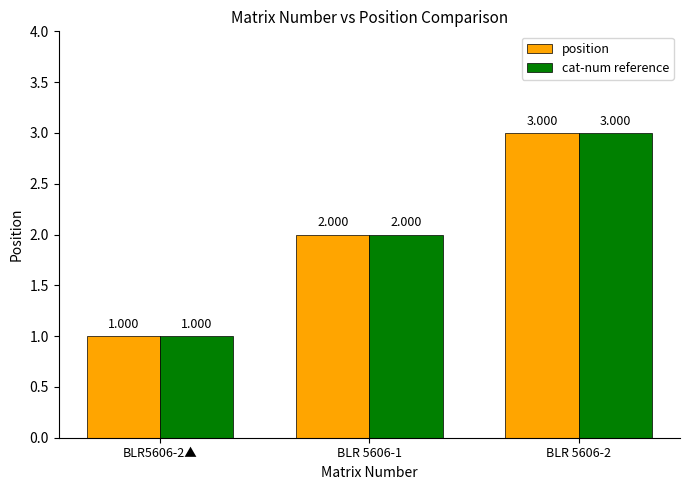

Which category has the lowest value across all series?

BLR5606-2▲